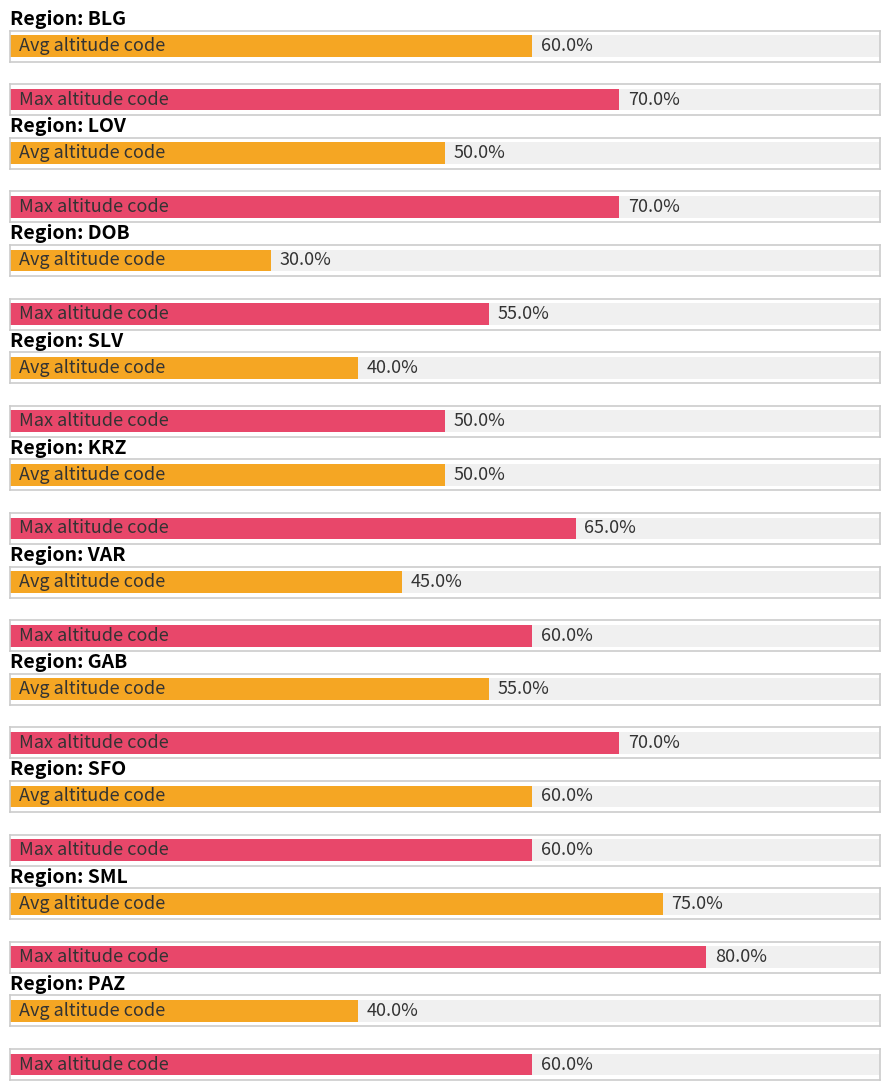

True or false: Average utilization has a value of 5 at VAR.

True